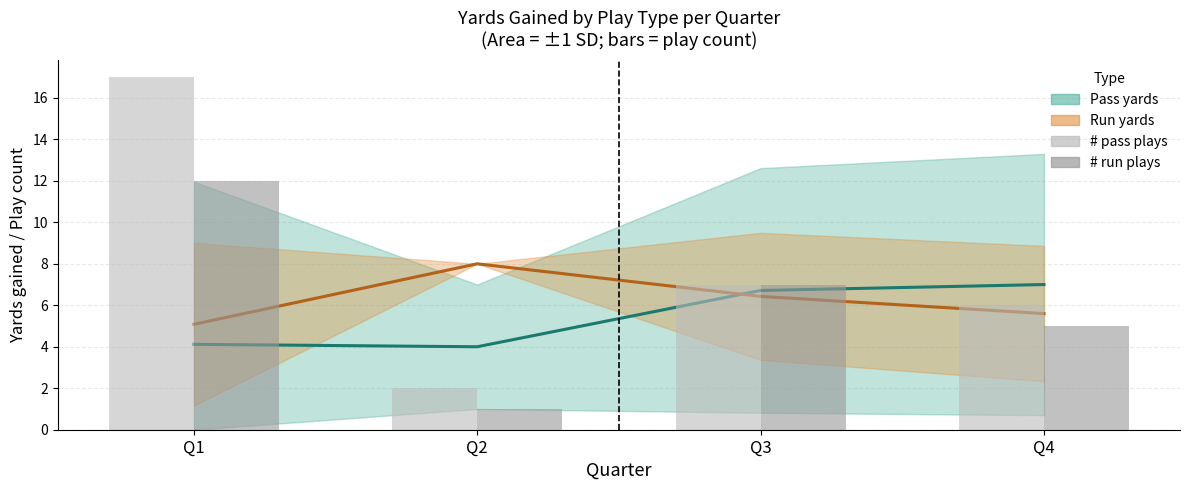

What is the minimum value shown in the chart?

1.0